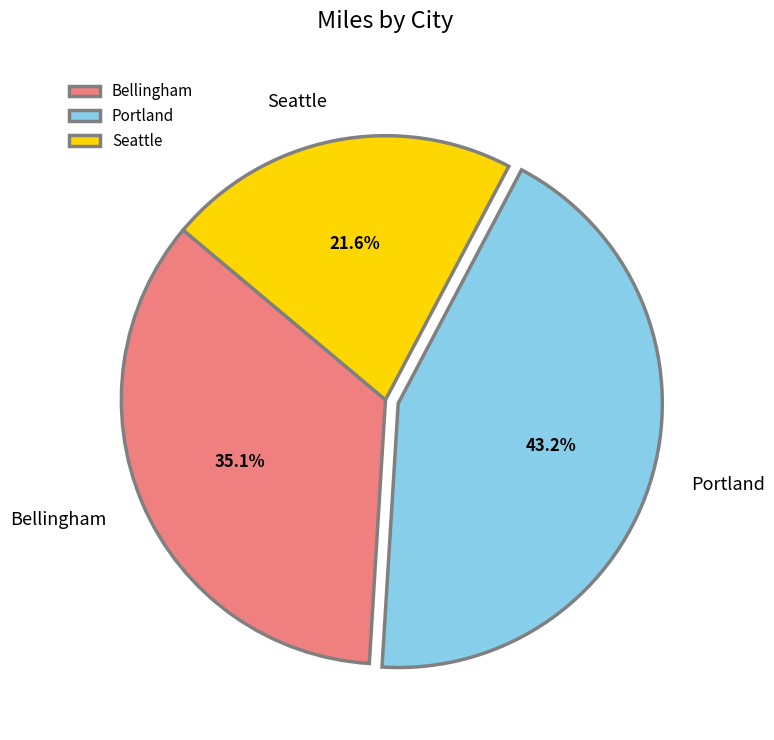

To the nearest percent, what percentage of the pie is Bellingham?

35%